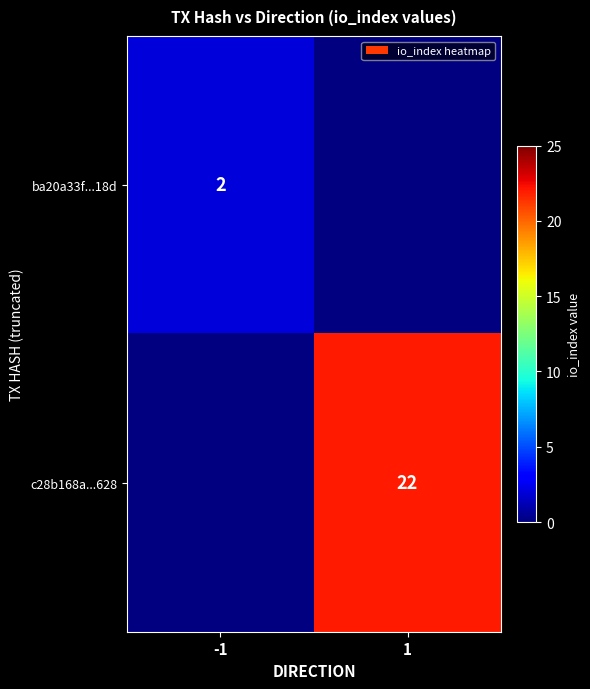

Is it true that ba20a33f...18d equals 2 at -1?

True